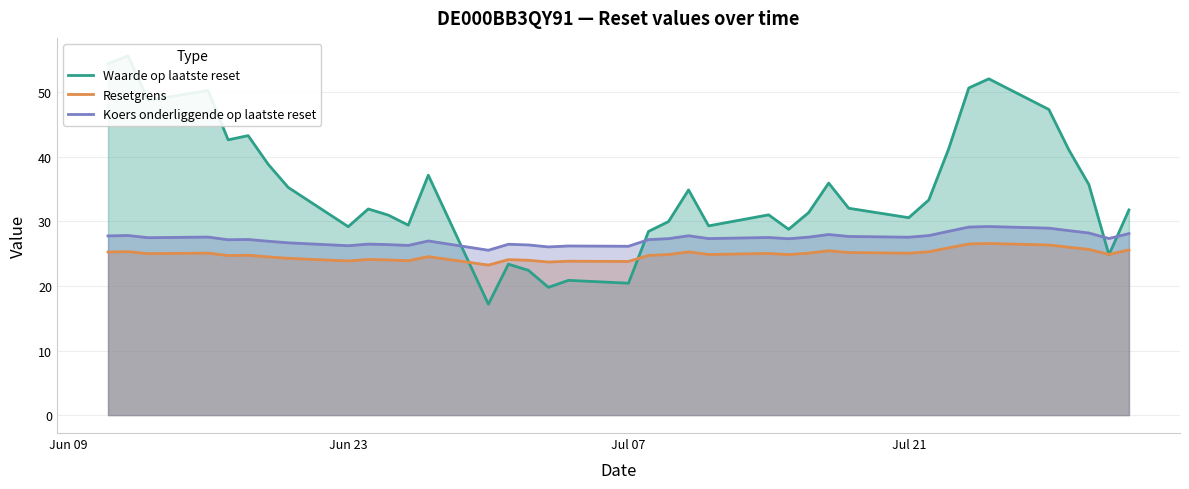

After their last crossing, which series has the higher values: Waarde op laatste reset or Koers onderliggende op laatste reset?

Waarde op laatste reset